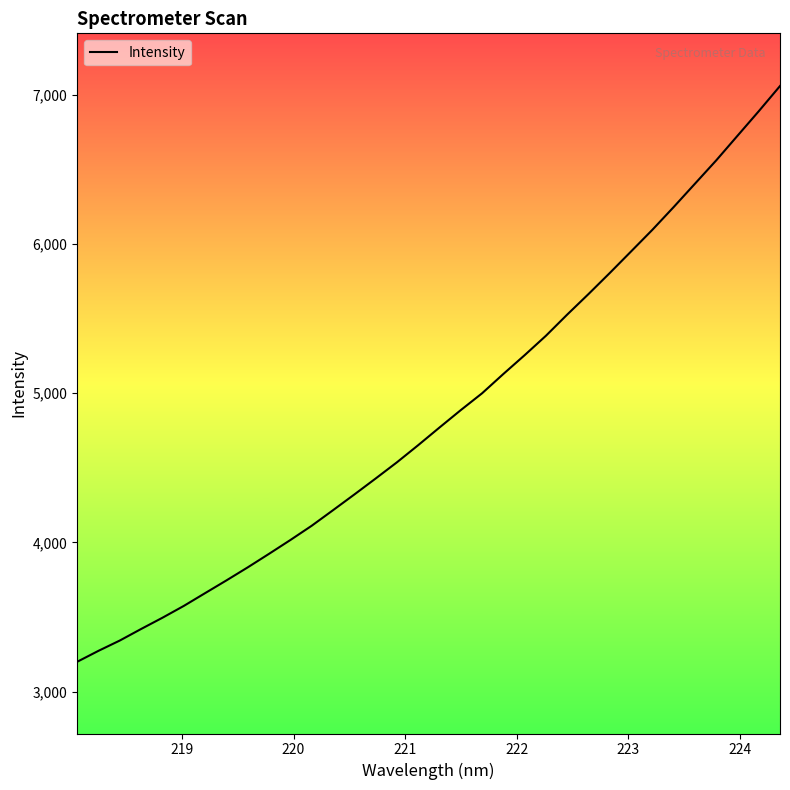

Count the number of values greater than 4769.

17